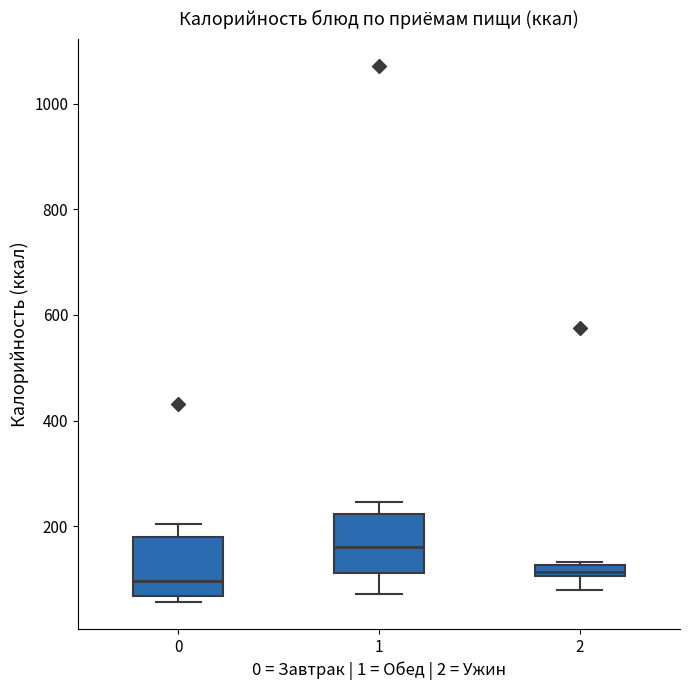

Where does the upper whisker of the box at x = 0 end on the y-axis? The values are not printed on the chart, so give them approximately, as read against the axis.

200